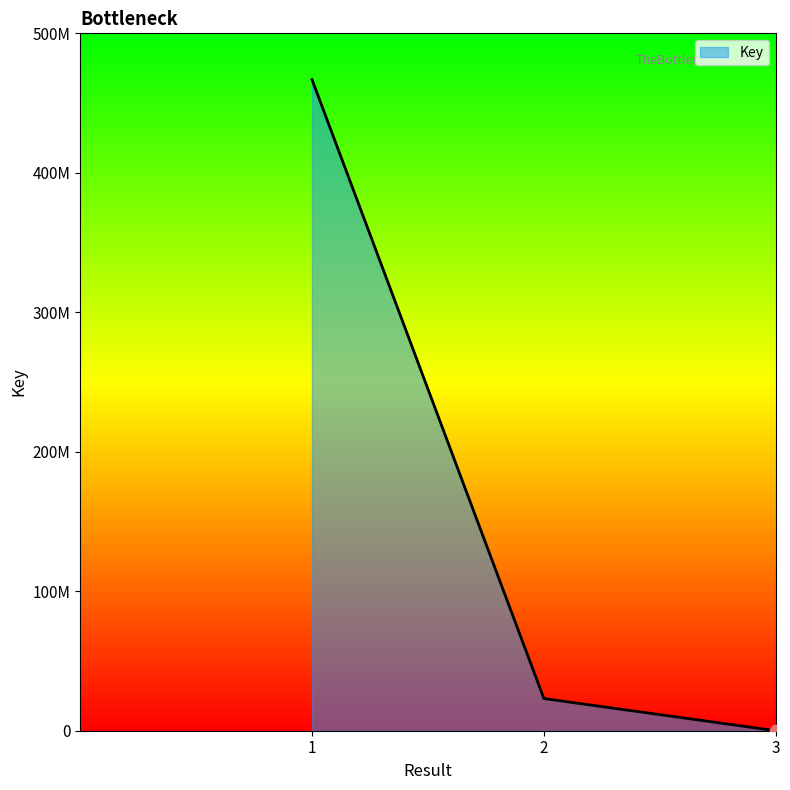

What is the change in value from 1 to 3?

-466814020